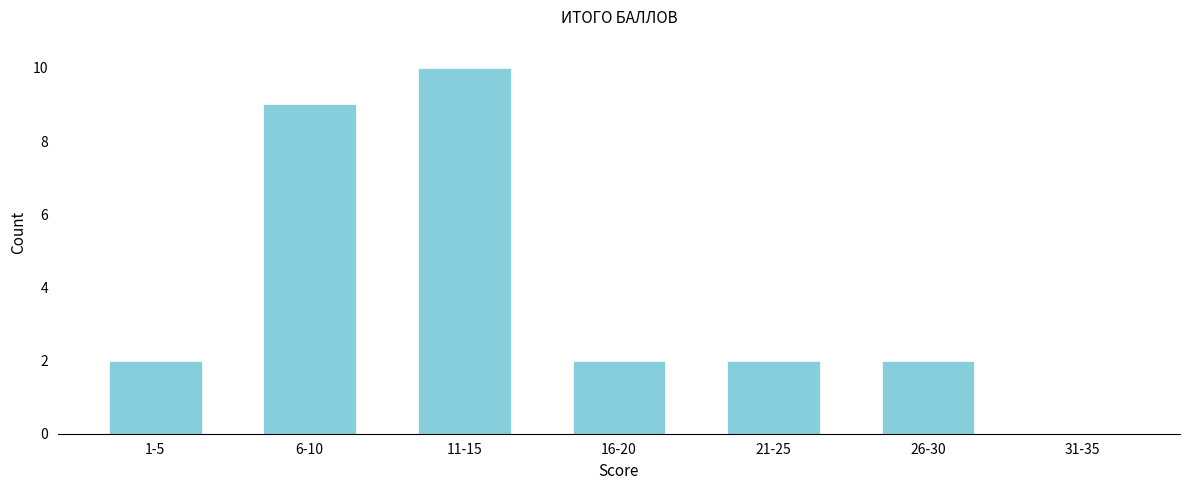

Reading left to right, list all the values displayed in this chart.

1-5=2	6-10=9	11-15=10	16-20=2	21-25=2	26-30=2	31-35=0